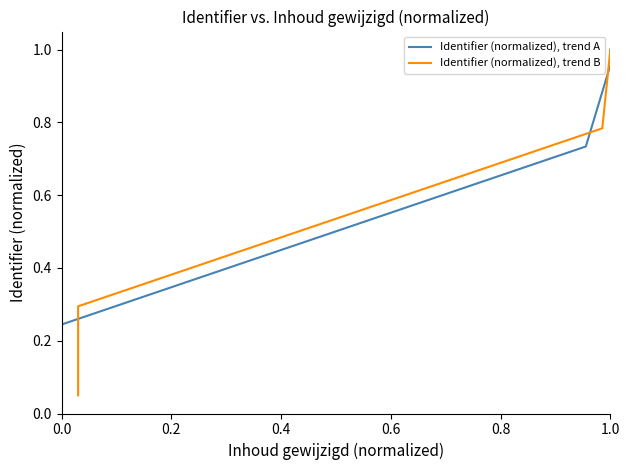

At which category is the sum across all series the highest?

1.0